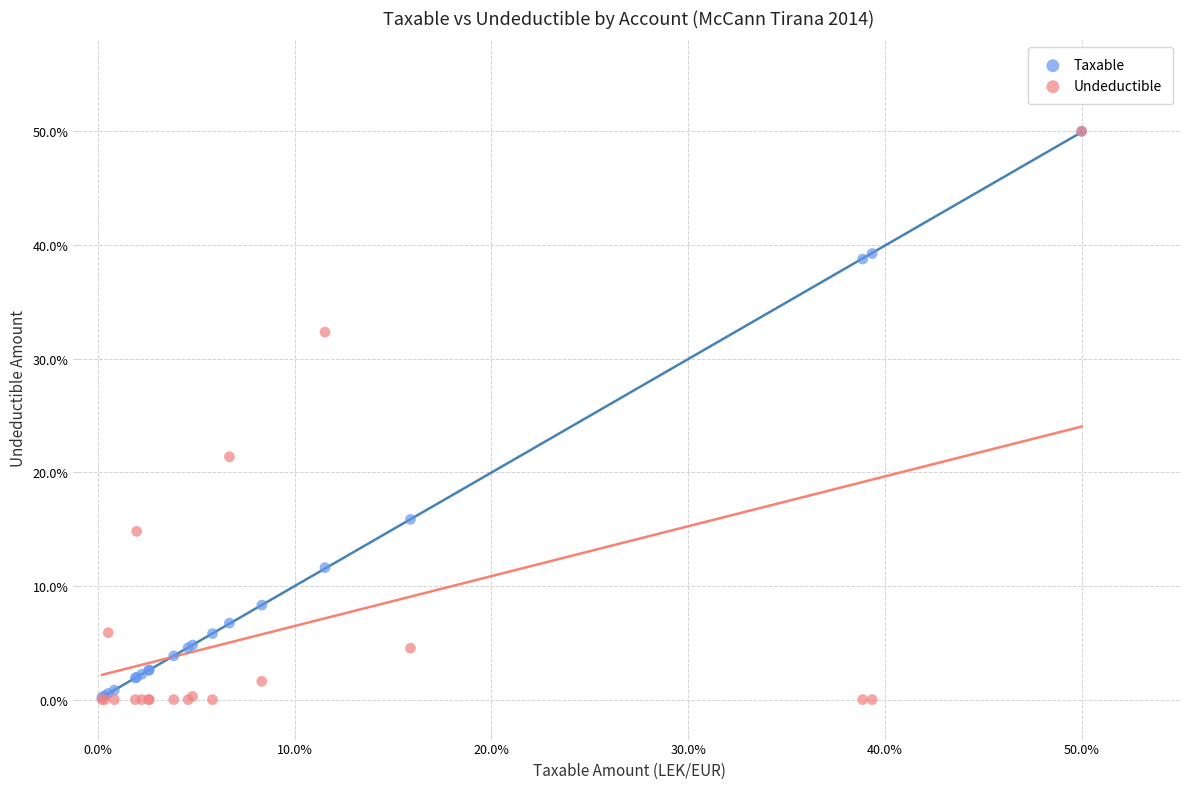

In the Undeductible series, what Y value is closest to 25?

21.4